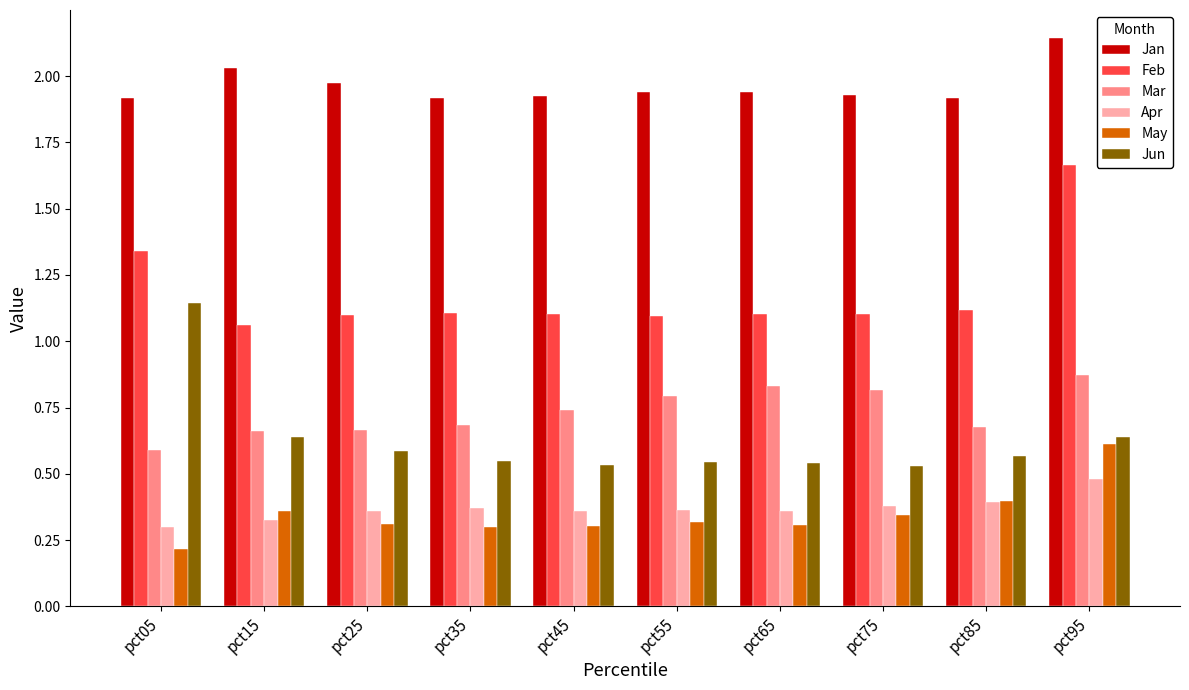

What is the spread (max minus min) of values at pct85?

1.5